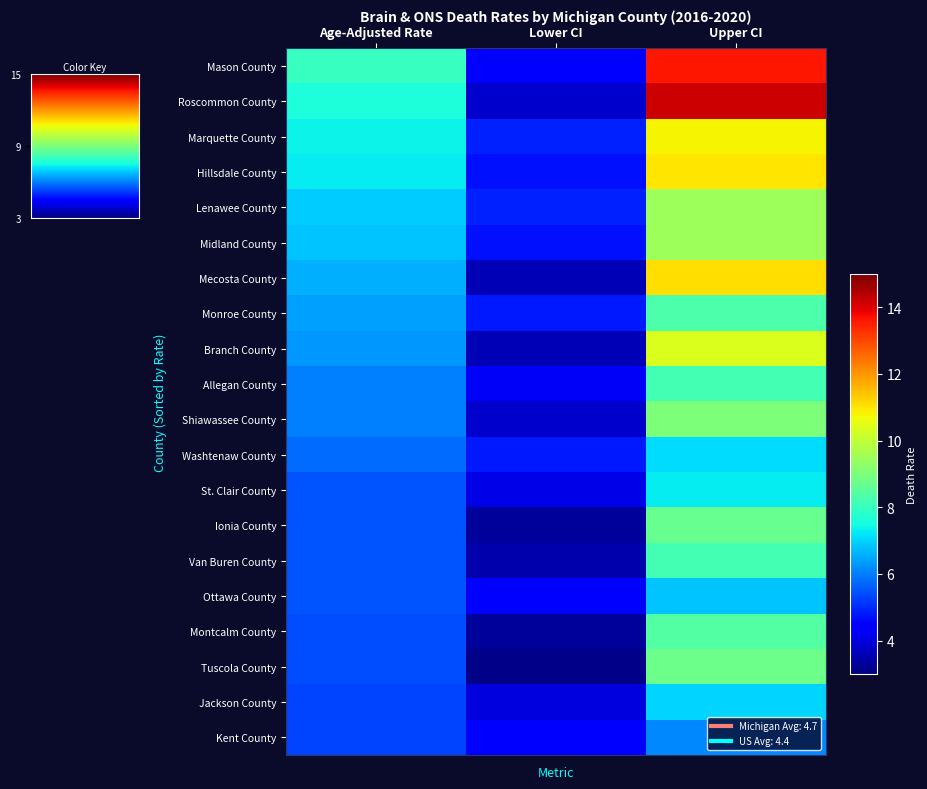

Which series changed the most between Age-Adjusted Rate and Upper CI?

Roscommon County